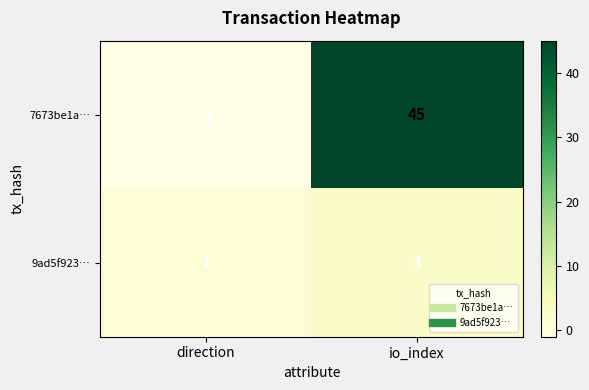

Rank the series by their maximum value, from highest to lowest.

7673be1a…, 9ad5f923…